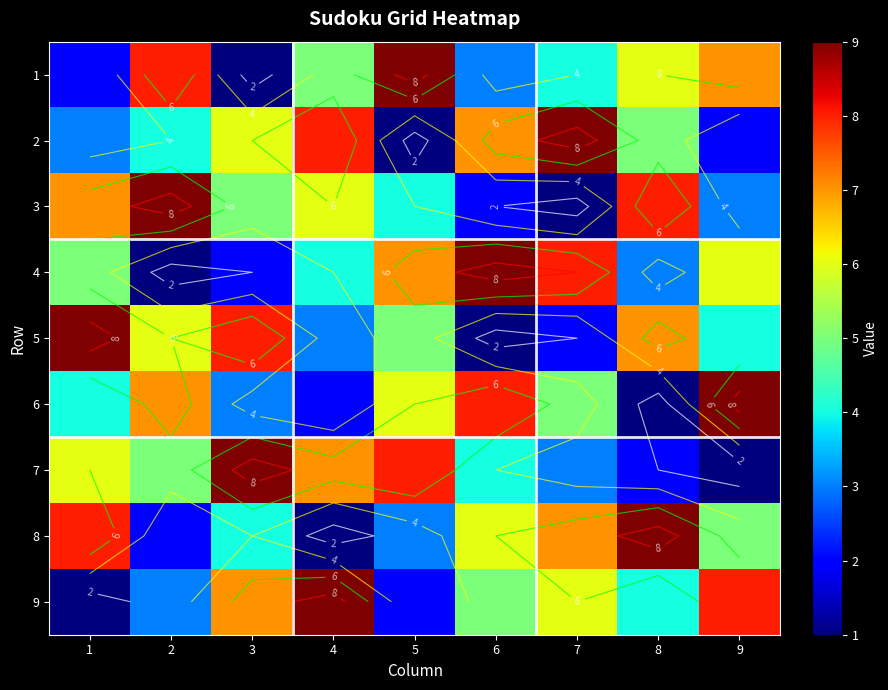

How many 3 values are between 3 and 7?

5